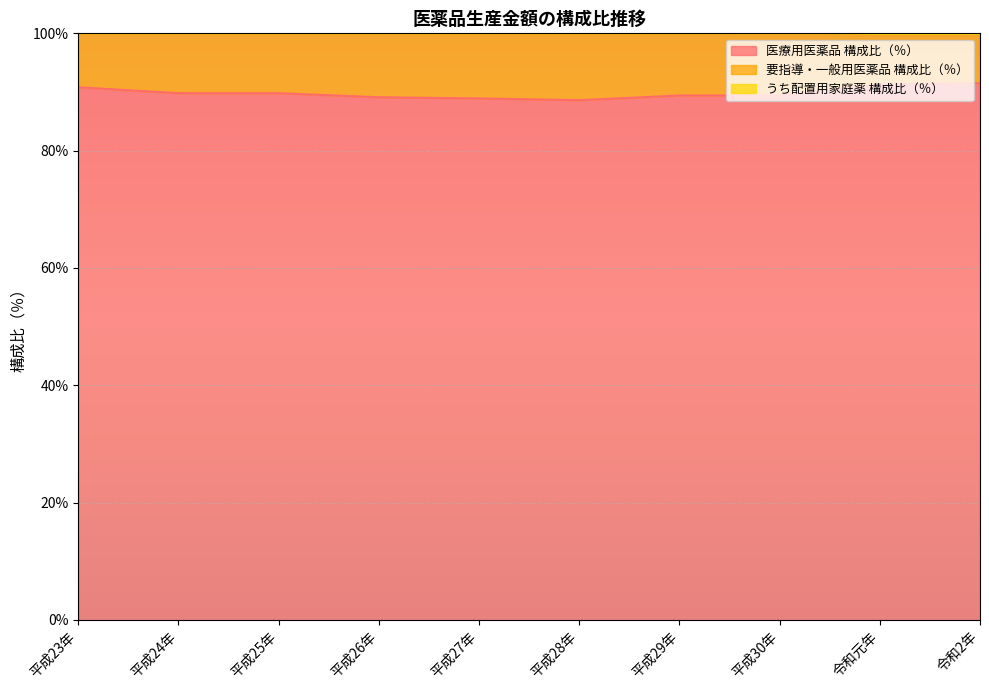

Count the うち配置用家庭薬 構成比（％） values in the range 100 to 101.

10